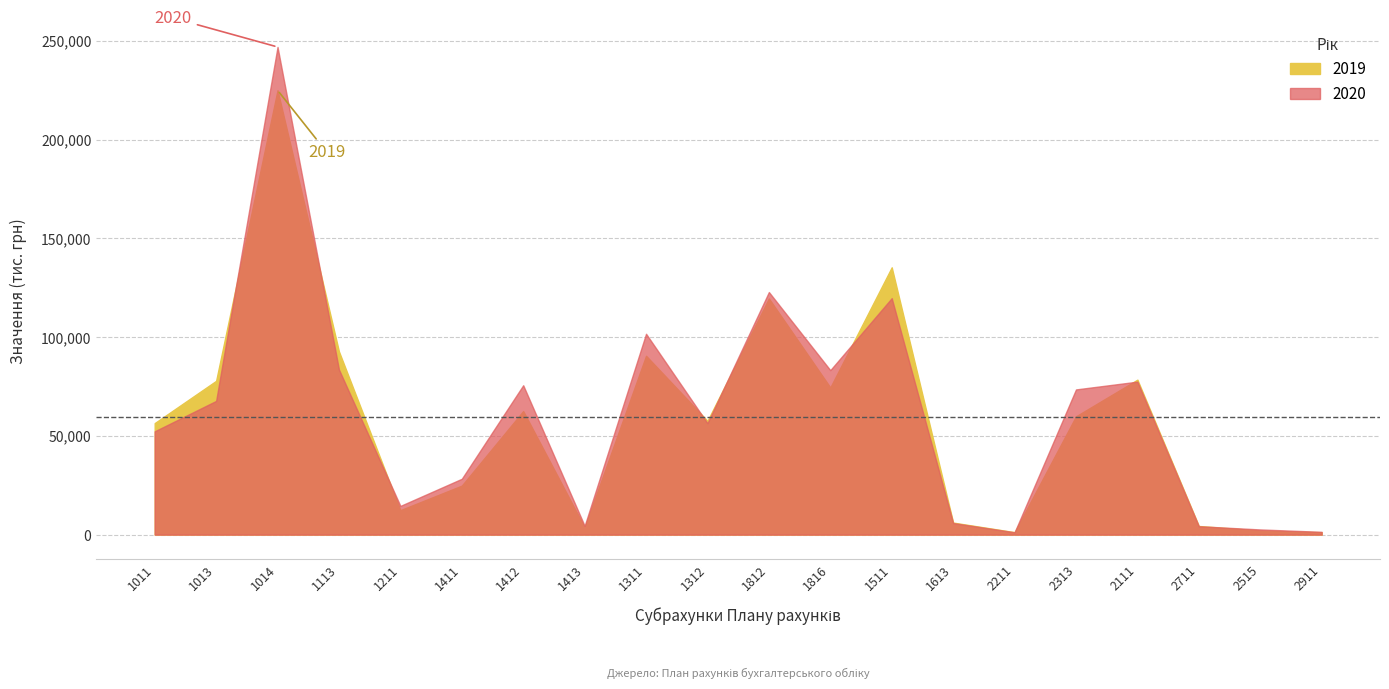

Which series has the largest total across all categories?

2020